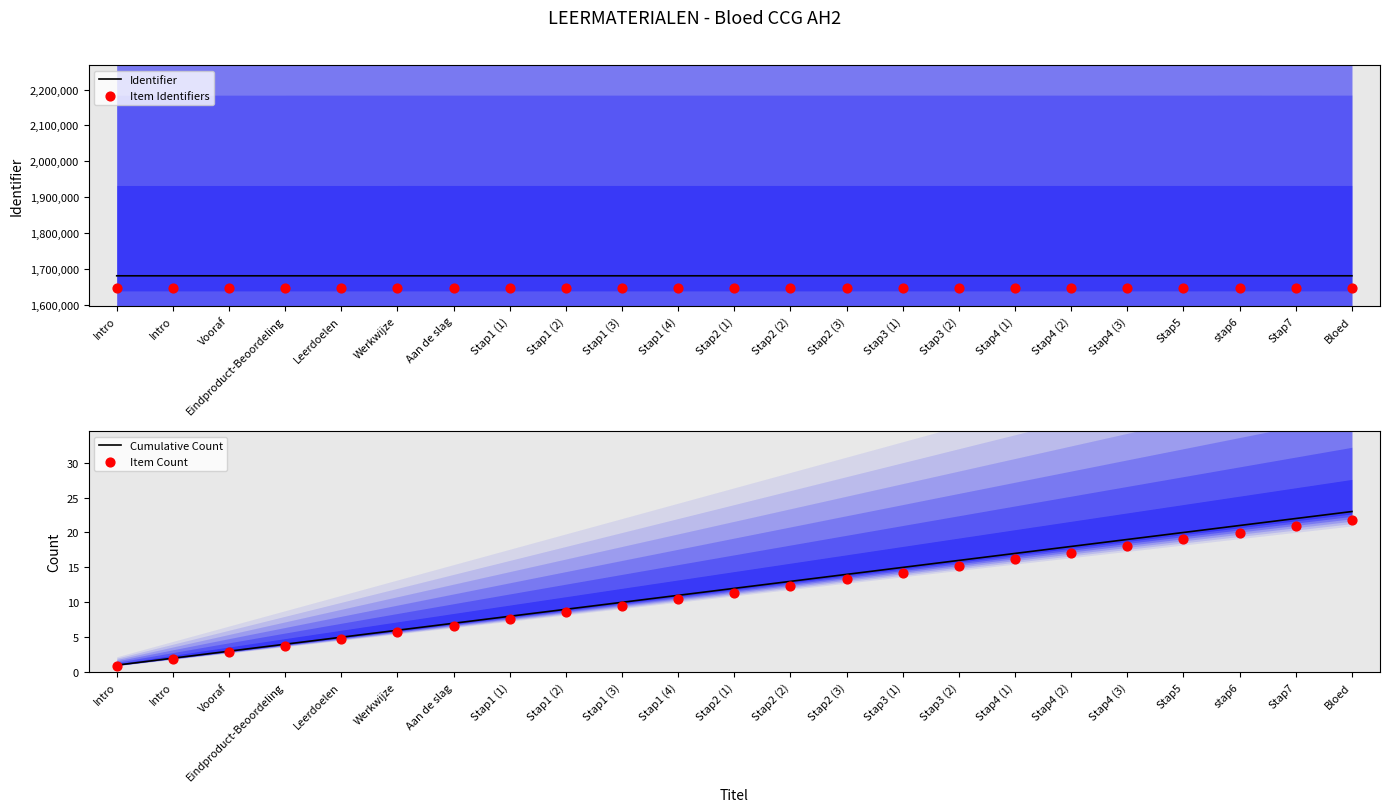

At which category is the sum across all series the highest?

stap6